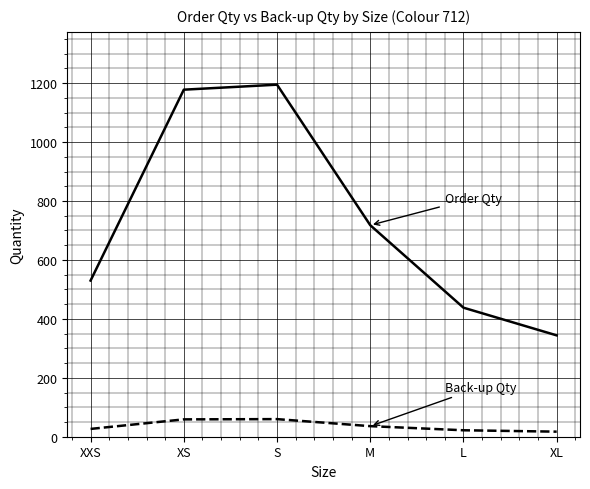

What is the total value across all series at S?

1254.8